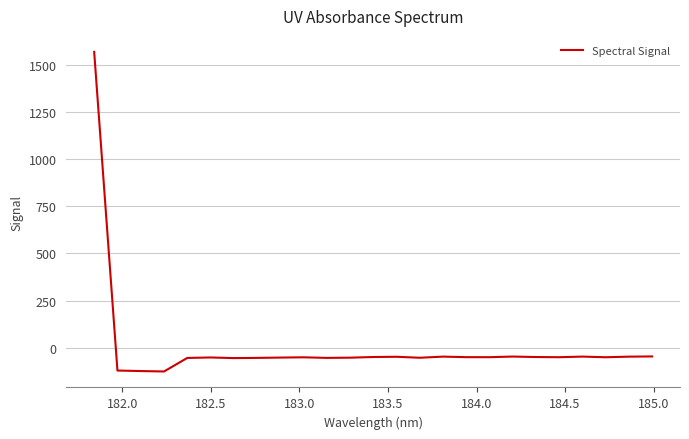

What is the smallest value displayed?

-126.7